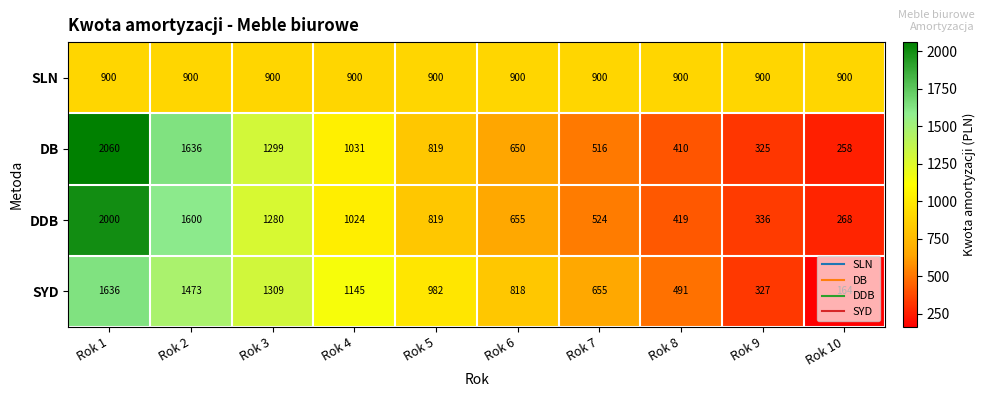

What is the approximate value of DB at Rok 9?

325